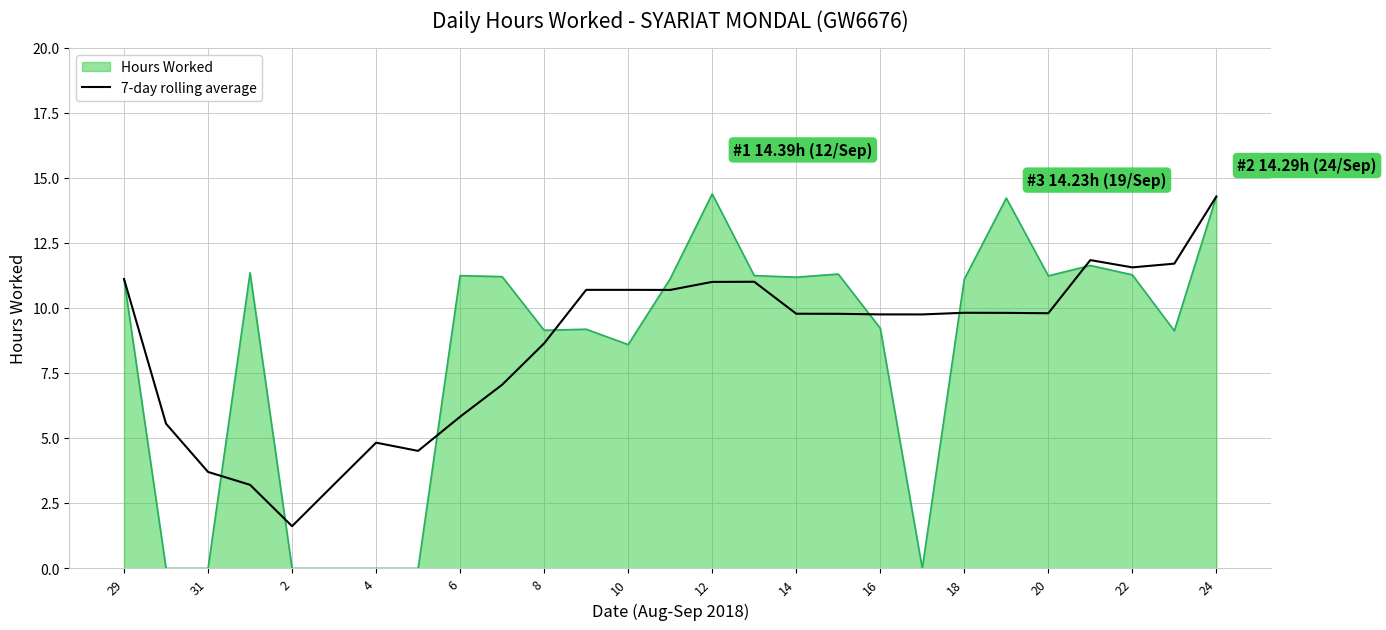

Which series has the largest range (max minus min)?

Hours Worked